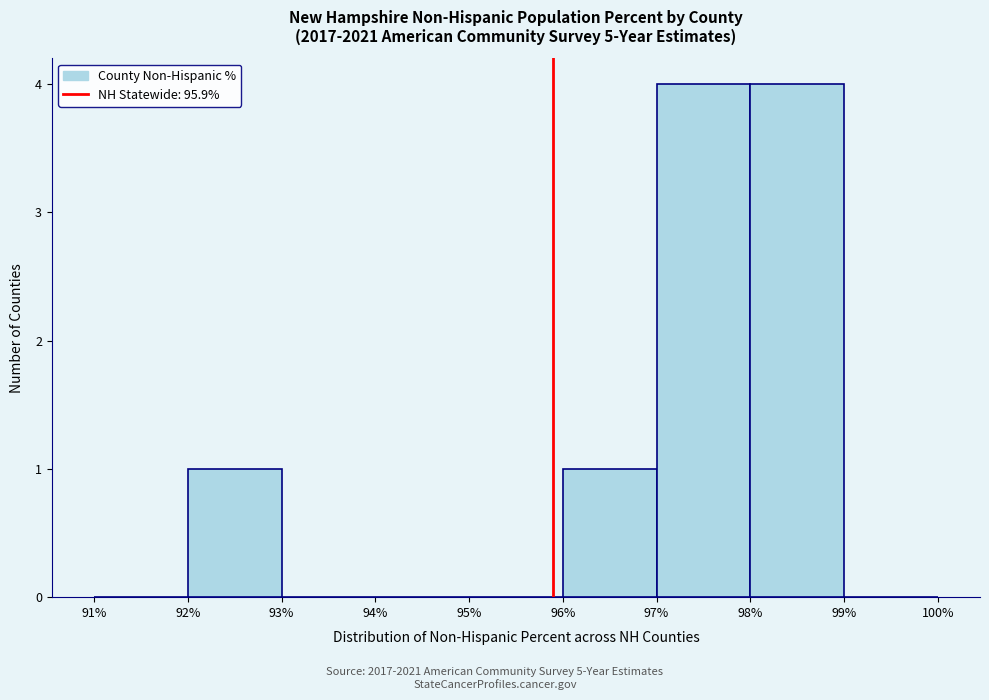

Reading left to right, list every bar in this chart as the range it spans on the x-axis followed by its height. The values are not printed on the chart, so give them approximately, as read against the axis.

91% to 92%: 0
92% to 93%: 1
93% to 94%: 0
94% to 95%: 0
95% to 96%: 0
96% to 97%: 1
97% to 98%: 4
98% to 99%: 4
99% to 100%: 0